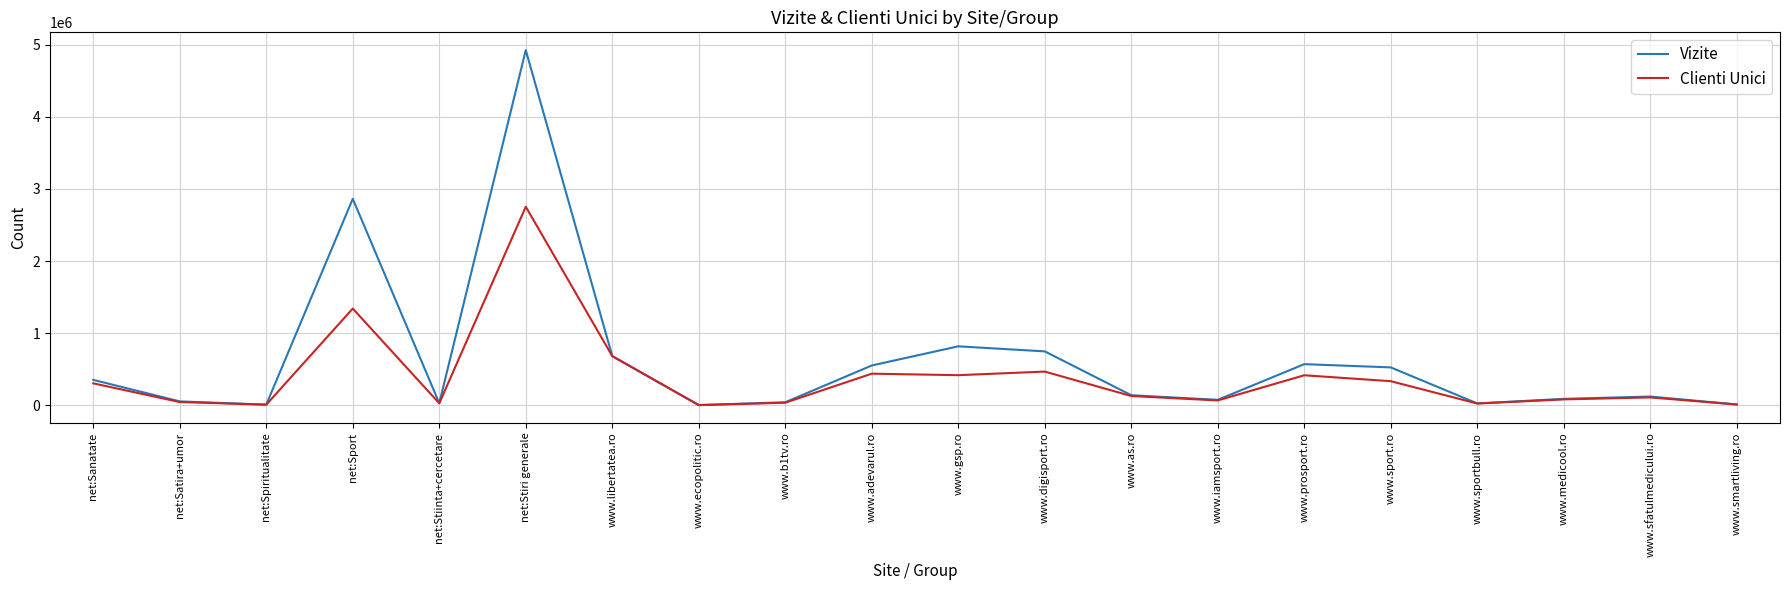

Rank the series by their average value, from highest to lowest.

Vizite, Clienti Unici